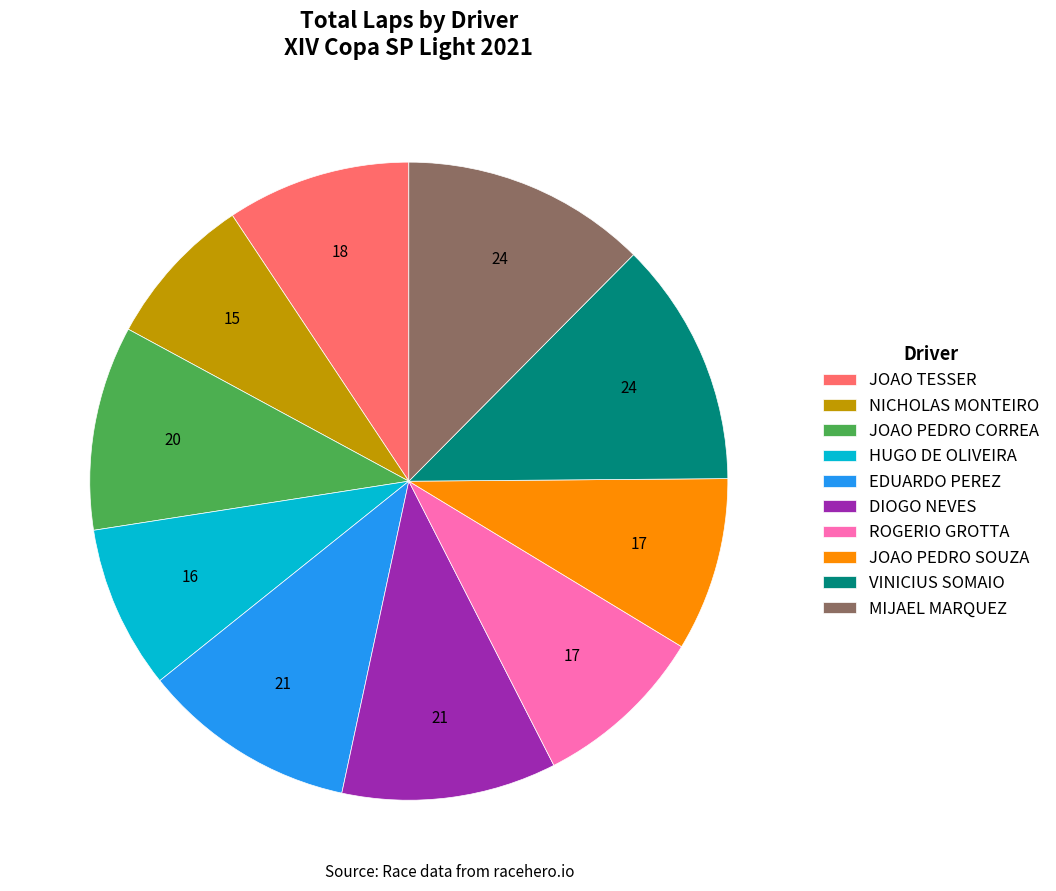

Between HUGO DE OLIVEIRA and MIJAEL MARQUEZ, which is larger?

MIJAEL MARQUEZ